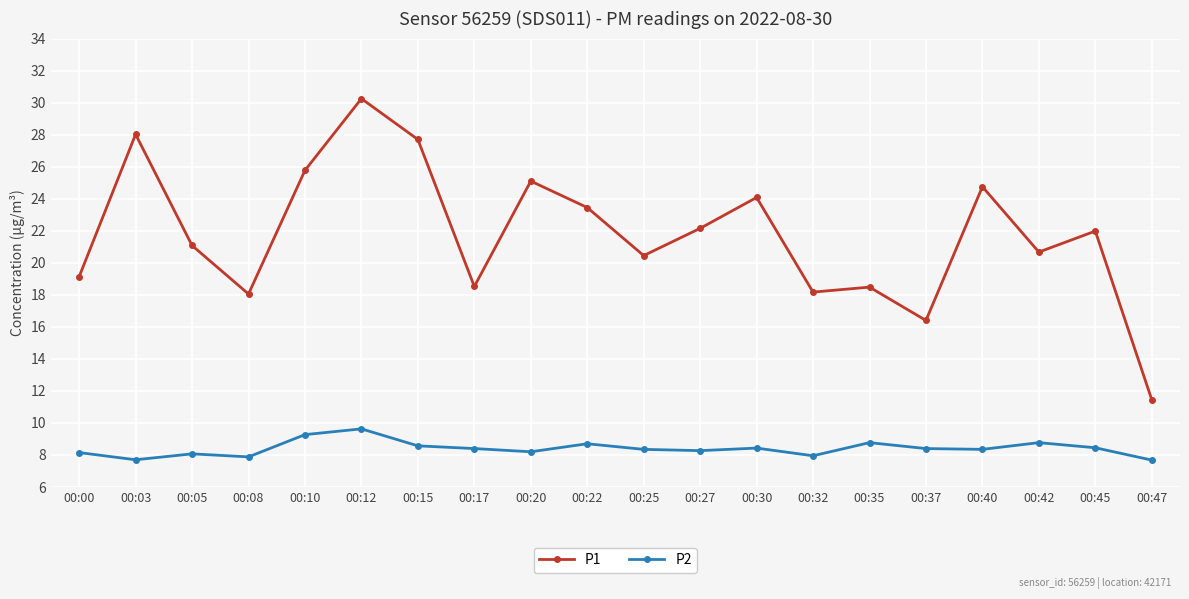

Count the number of data series in this chart.

2